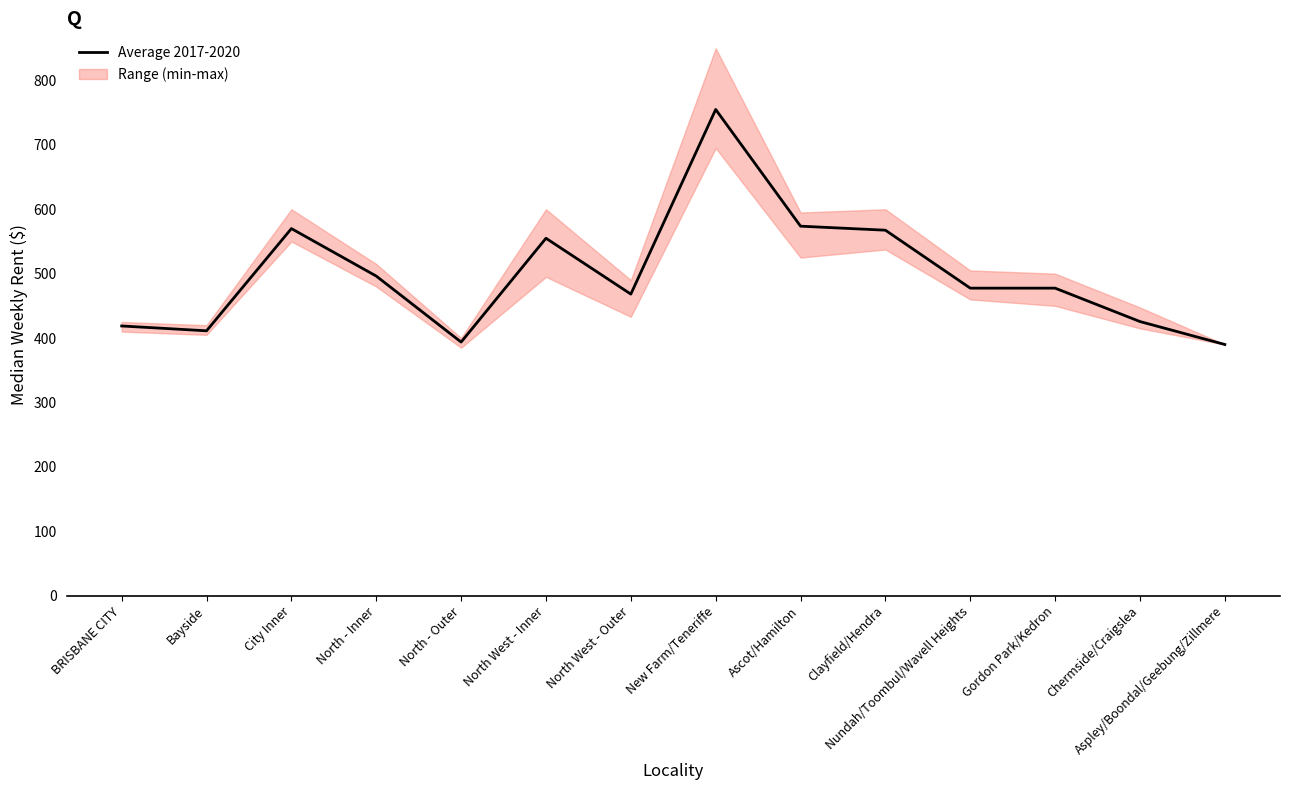

List the labels in order of value, largest first.

New Farm/Teneriffe, Ascot/Hamilton, City Inner, Clayfield/Hendra, North West - Inner, North - Inner, Nundah/Toombul/Wavell Heights, Gordon Park/Kedron, North West - Outer, Chermside/Craigslea, BRISBANE CITY, Bayside, North - Outer, Aspley/Boondal/Geebung/Zillmere